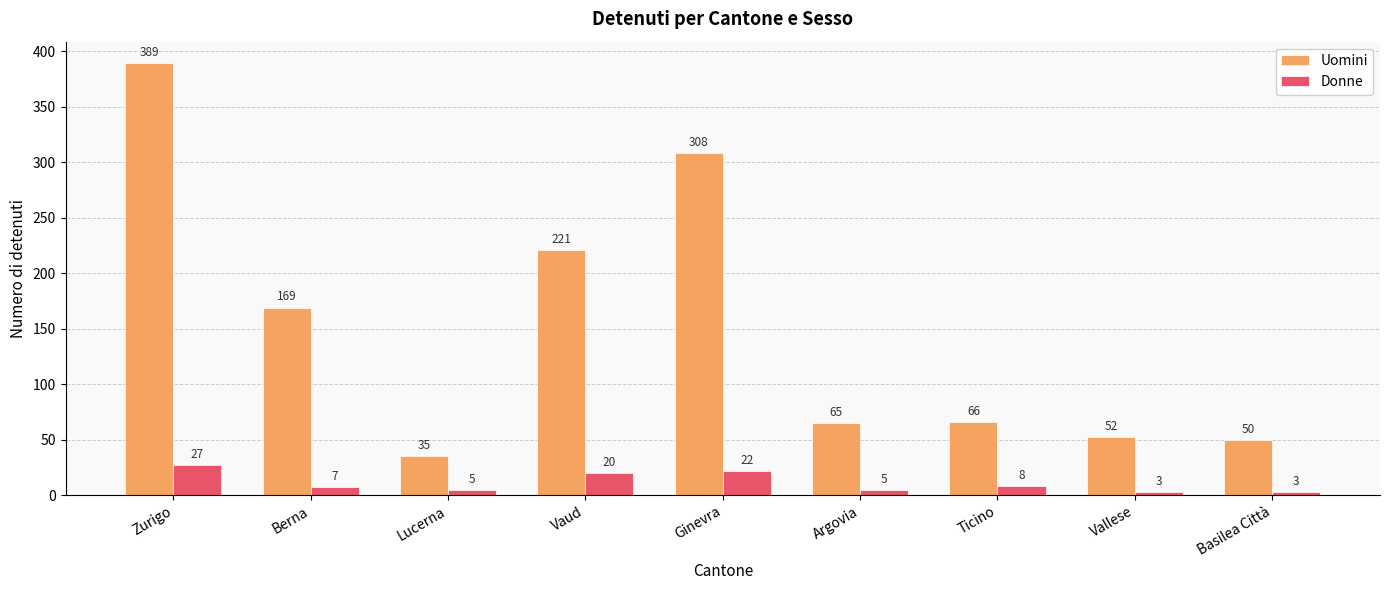

What is the total value across all series at Berna?

176